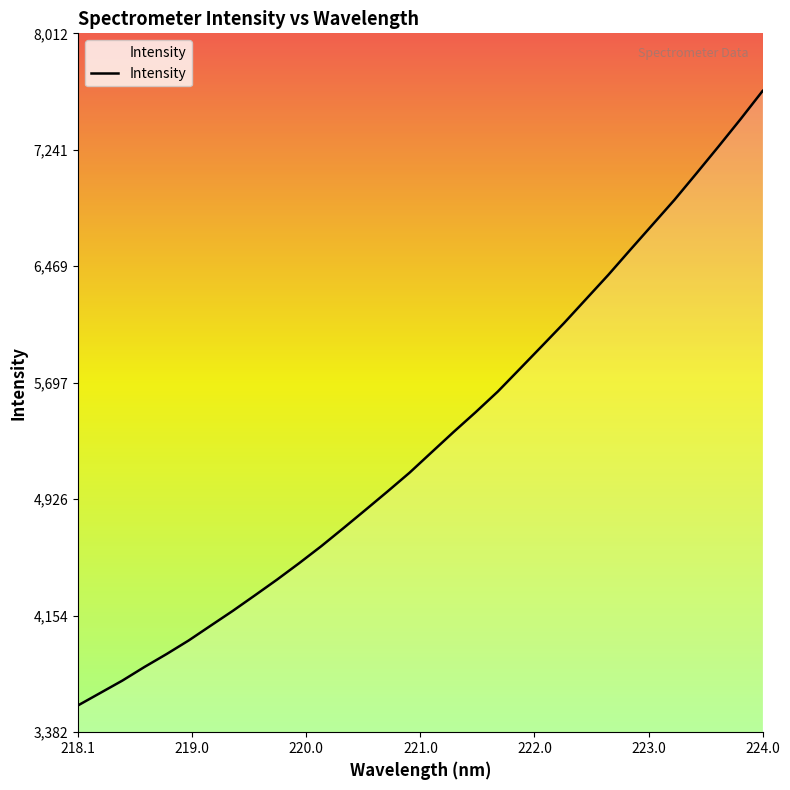

What is the greatest value displayed?

7631.2